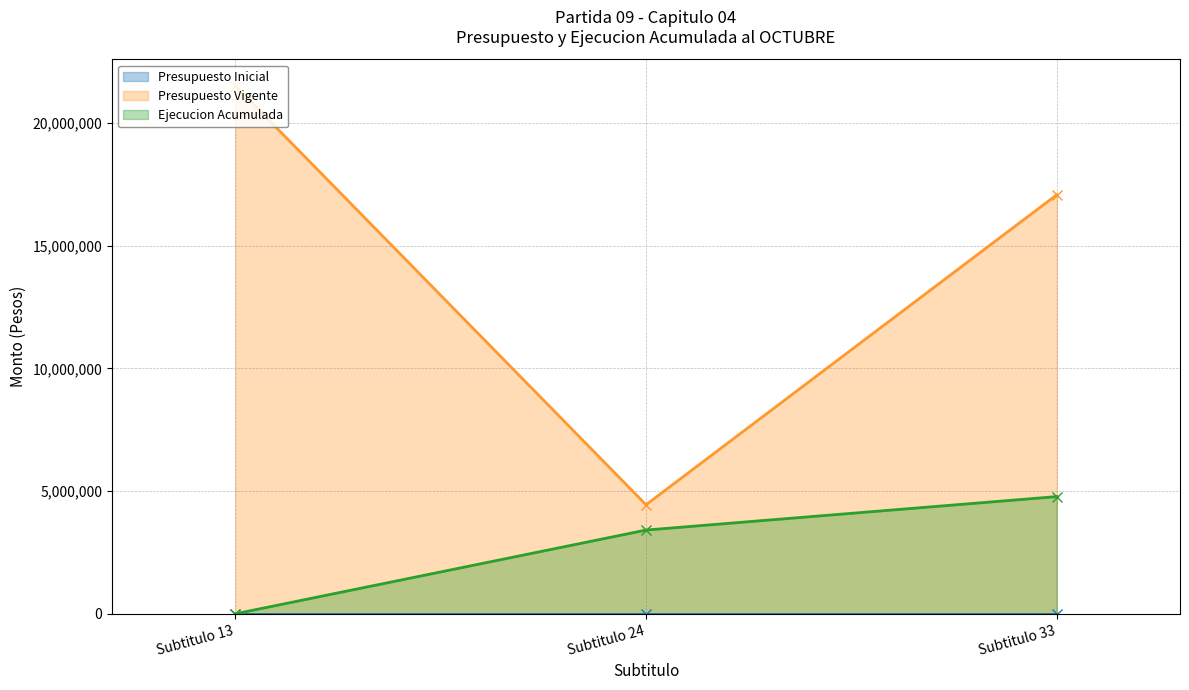

List the labels in order of Ejecucion Acumulada value, largest first.

Subtitulo 33, Subtitulo 24, Subtitulo 13